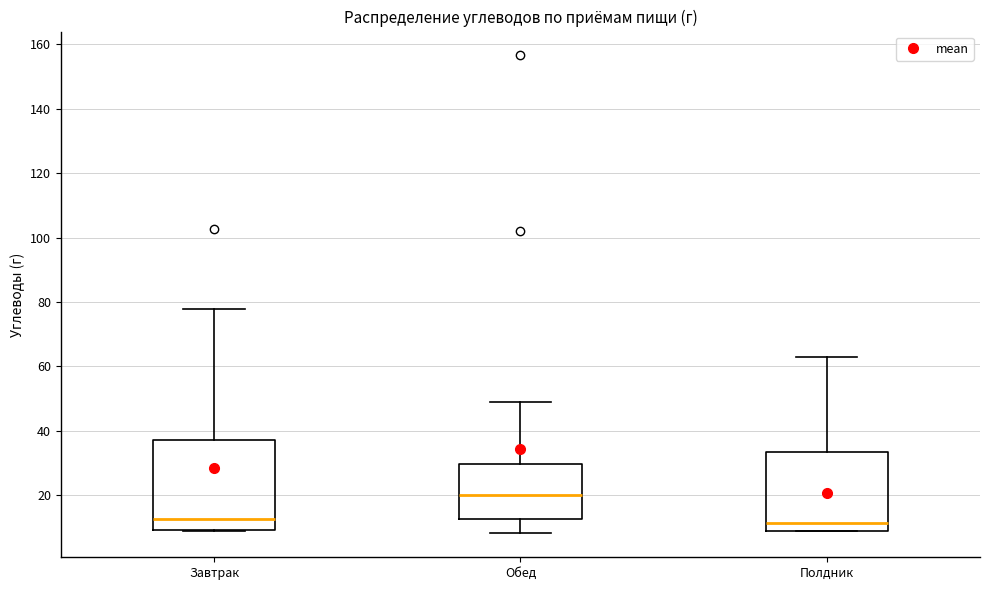

Which box is the tallest, from its lower edge to its upper edge?

Завтрак